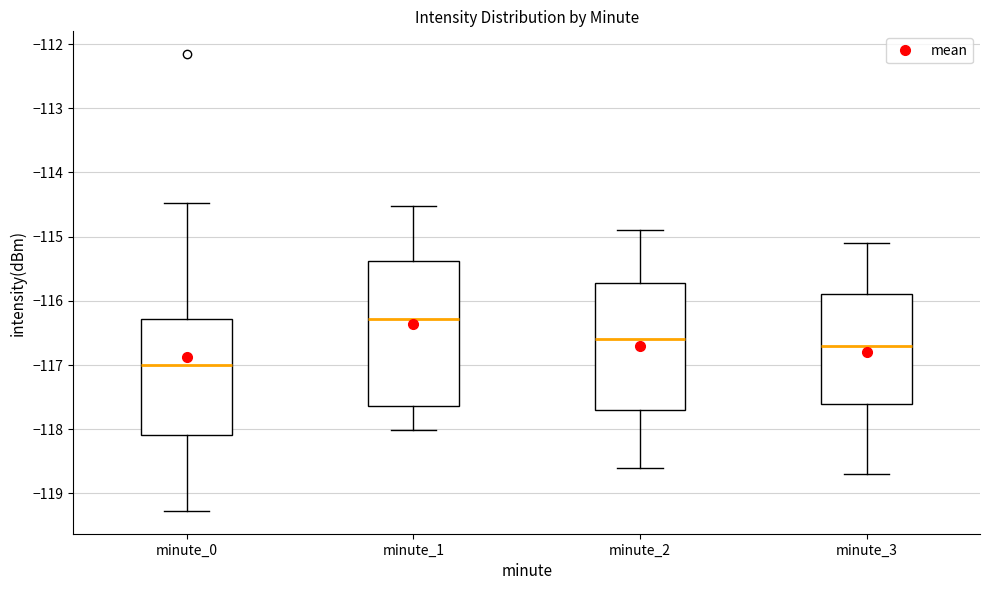

Reading left to right, read every box against the y-axis: the position of its median line, the range the box covers, and the ends of its whiskers. The values are not printed on the chart, so give them approximately, as read against the axis.

minute_0: median -117.0, box -118.1 to -116.3, whiskers -119.3 to -114.5
minute_1: median -116.3, box -117.6 to -115.4, whiskers -118.0 to -114.5
minute_2: median -116.6, box -117.7 to -115.7, whiskers -118.6 to -114.9
minute_3: median -116.7, box -117.6 to -115.9, whiskers -118.7 to -115.1